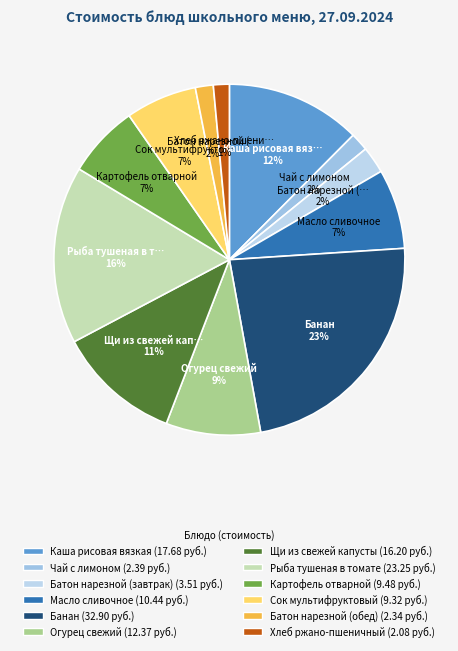

What is the ratio of the value at Хлеб ржано-пшеничный to the value at Картофель отварной?

0.2